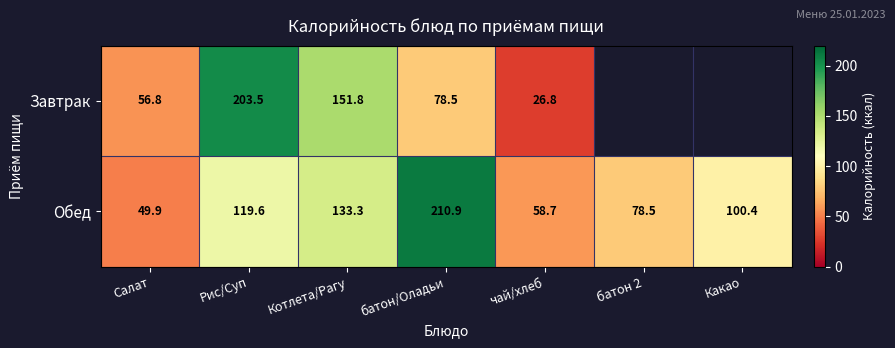

At which label does Обед first exceed 100?

Рис/Суп